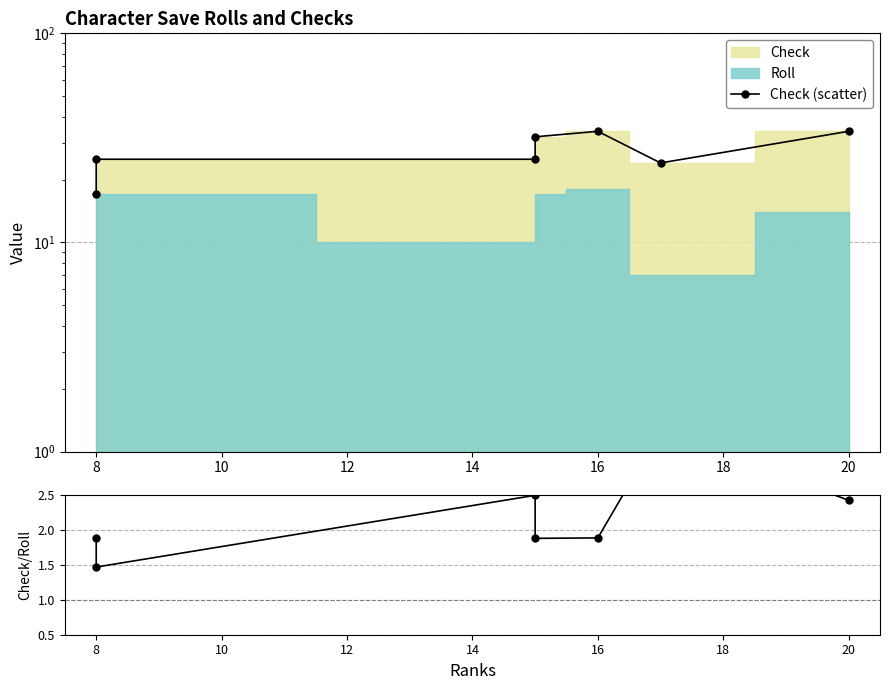

At how many categories does at least one series exceed 5?

7